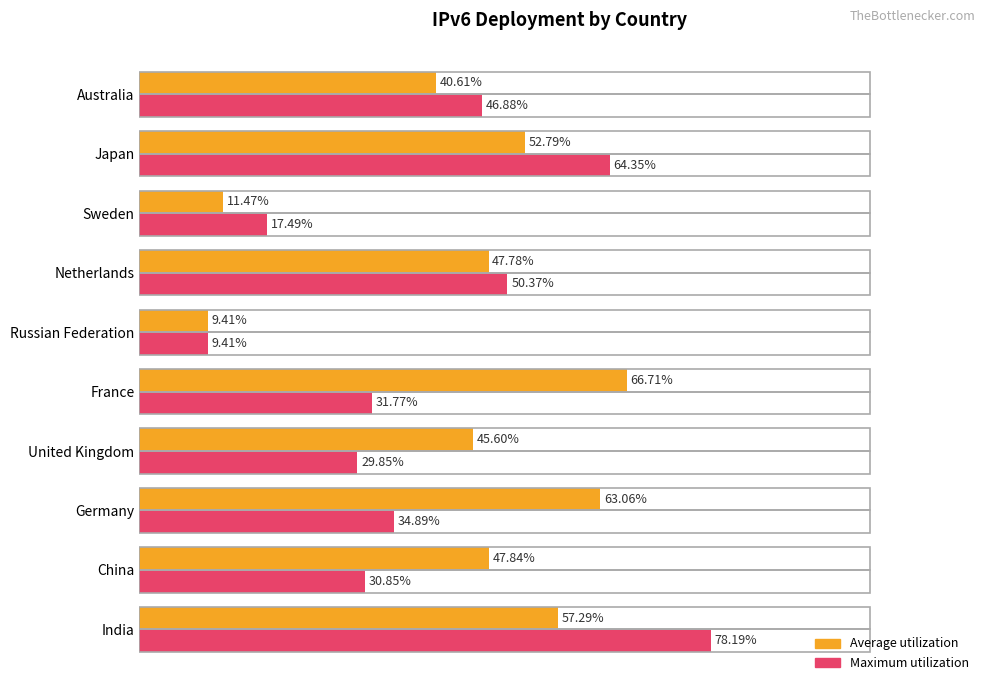

At which label is Average utilization closest to 38?

Australia